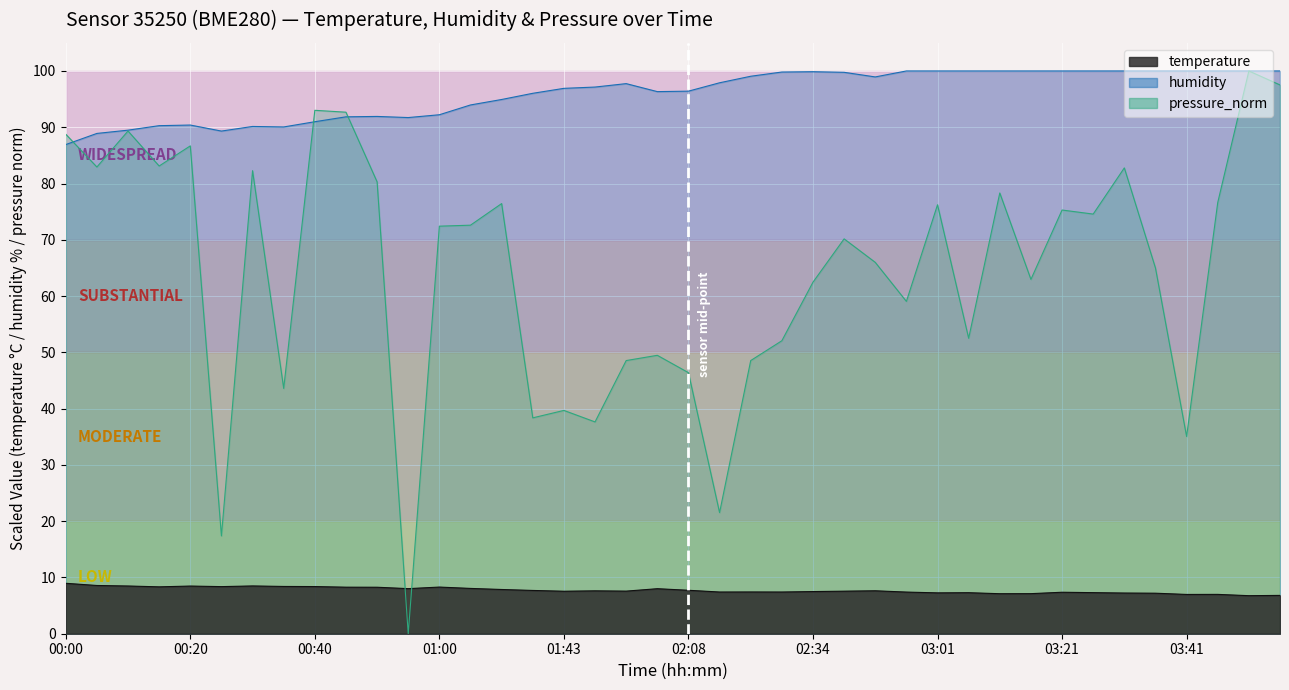

What is the label of the 5th point from the right?

03:36